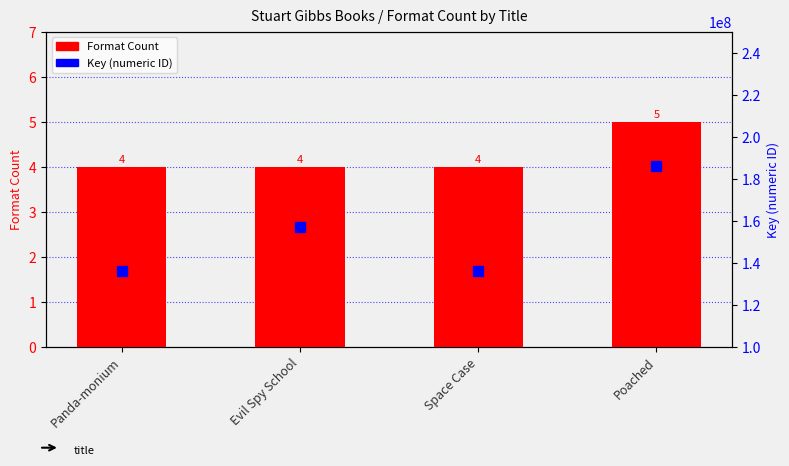

Are the bars horizontal?

No